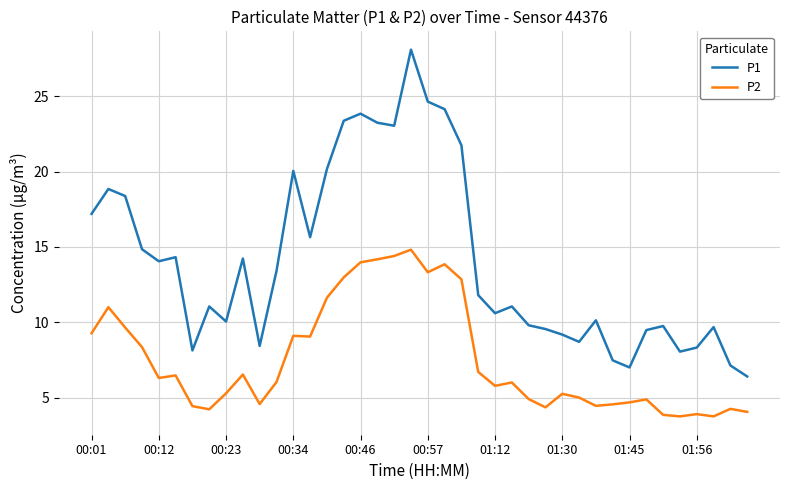

In P2, how many points are lower than both neighbors (excluding endpoints)?

10